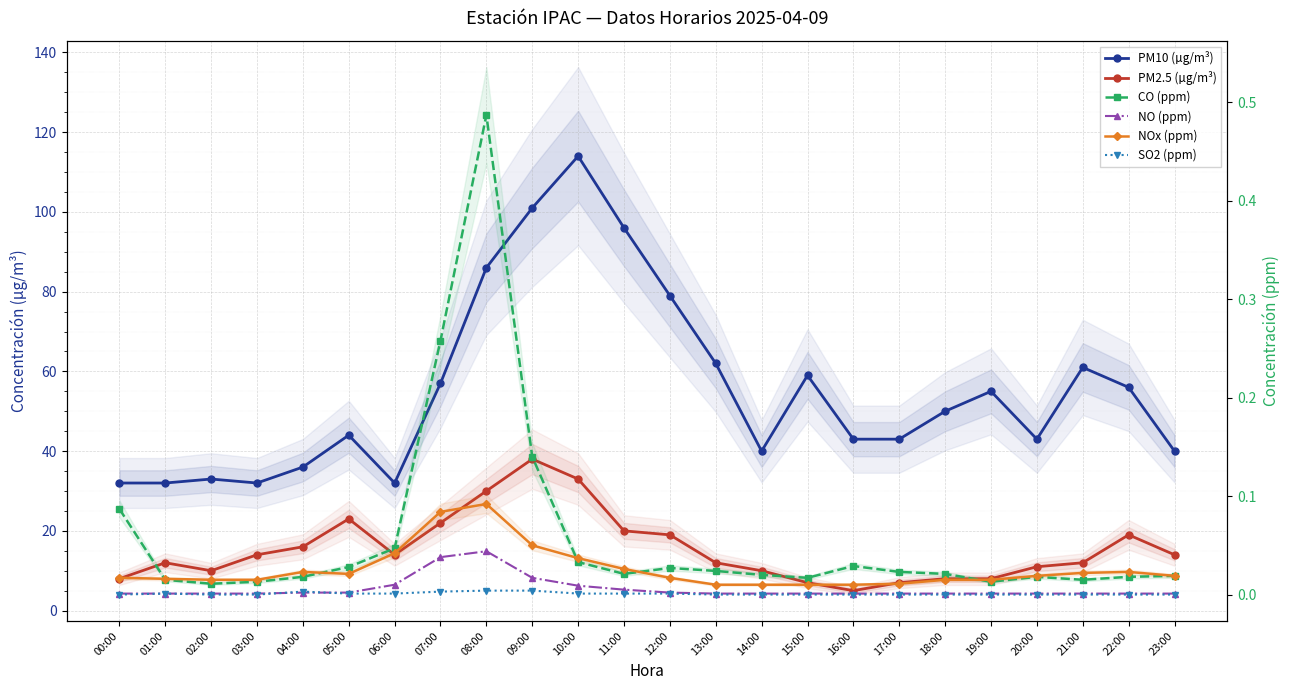

What position from the left is 11:00?

12